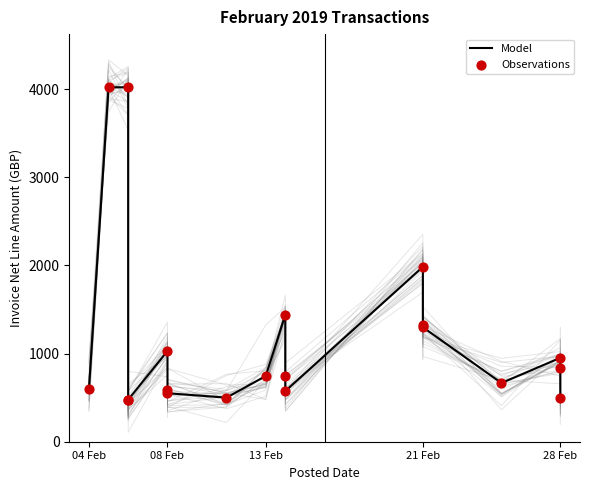

Which series has the largest Y range (max minus min)?

Model